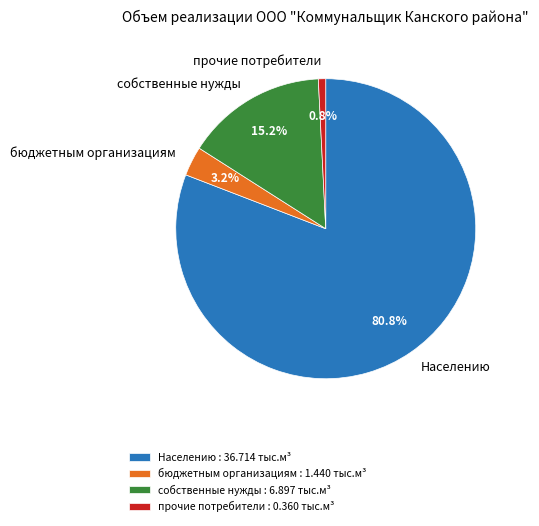

To the nearest percent, what portion does бюджетным организациям represent?

3%